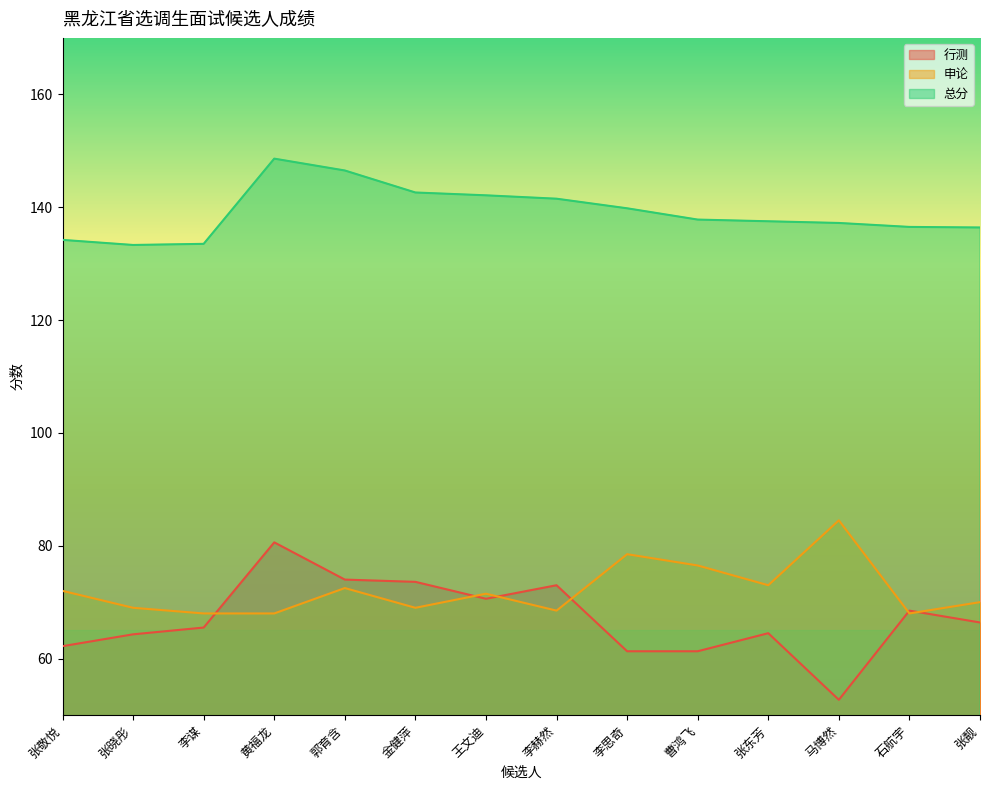

How many lines are shown in the chart?

3